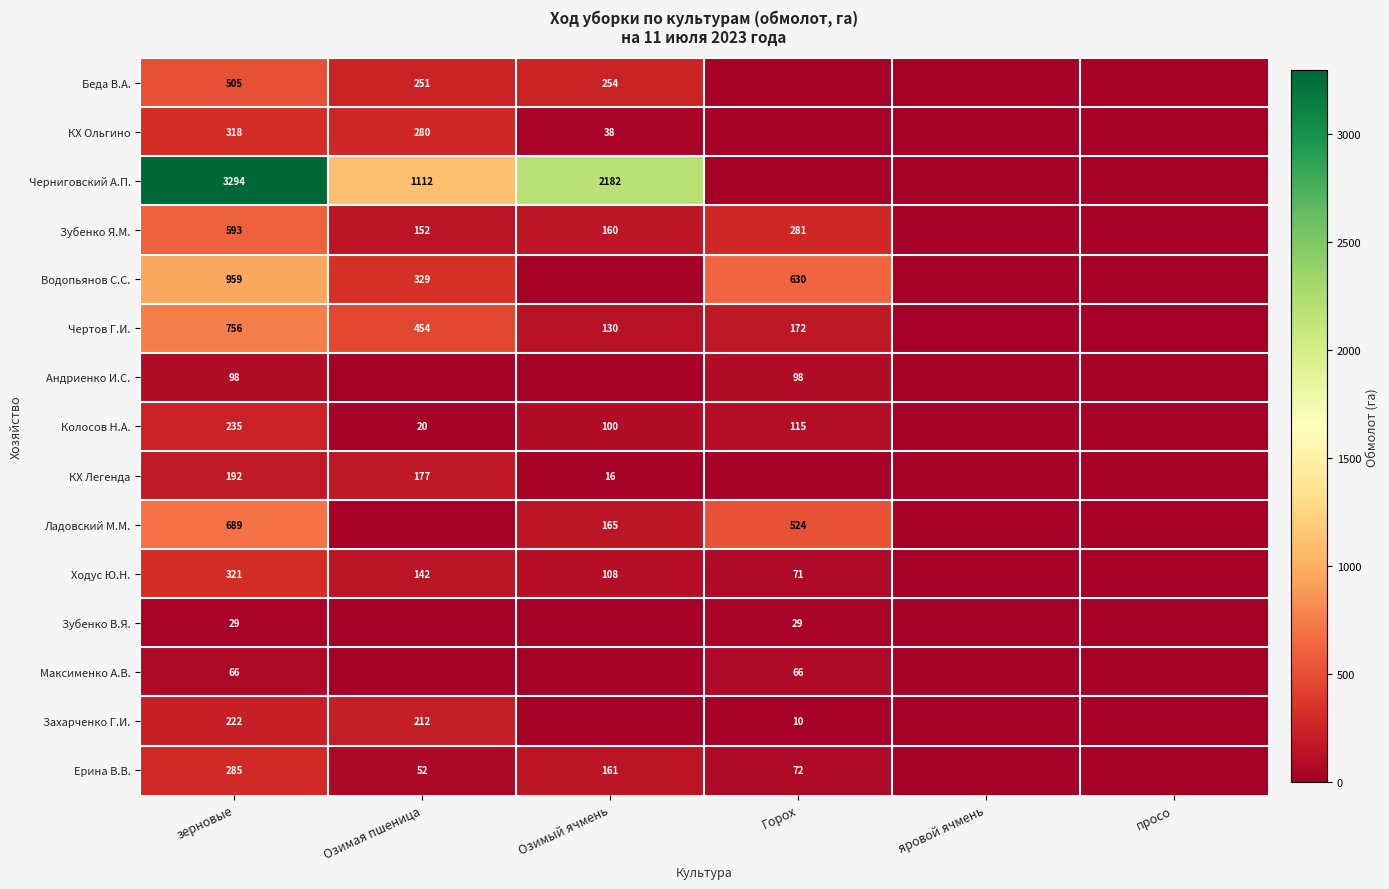

True or false: Черниговский А.П. has a value of 2182 at Озимый ячмень.

True